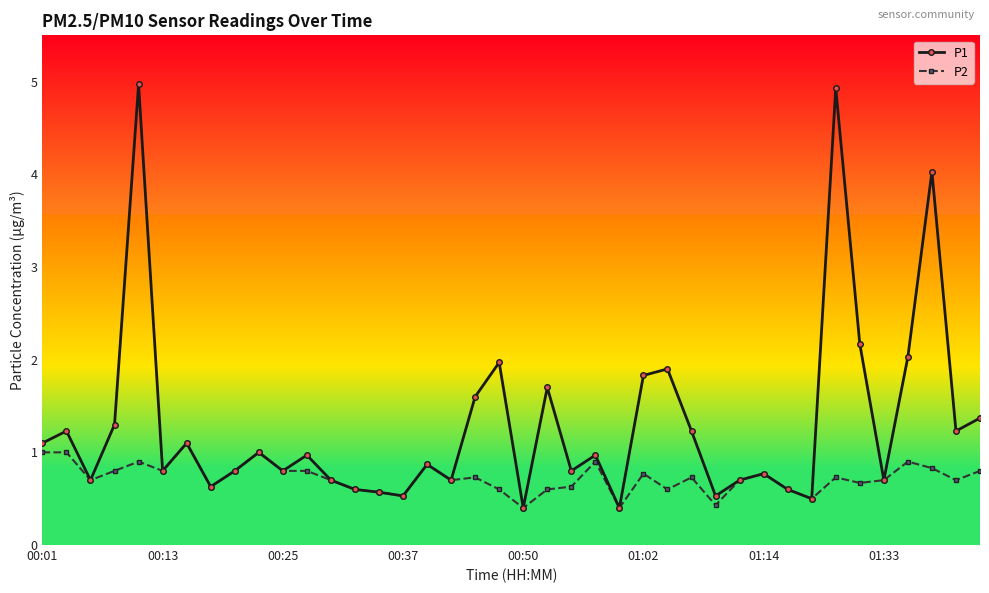

What is the lowest value of the P2 series?

0.4